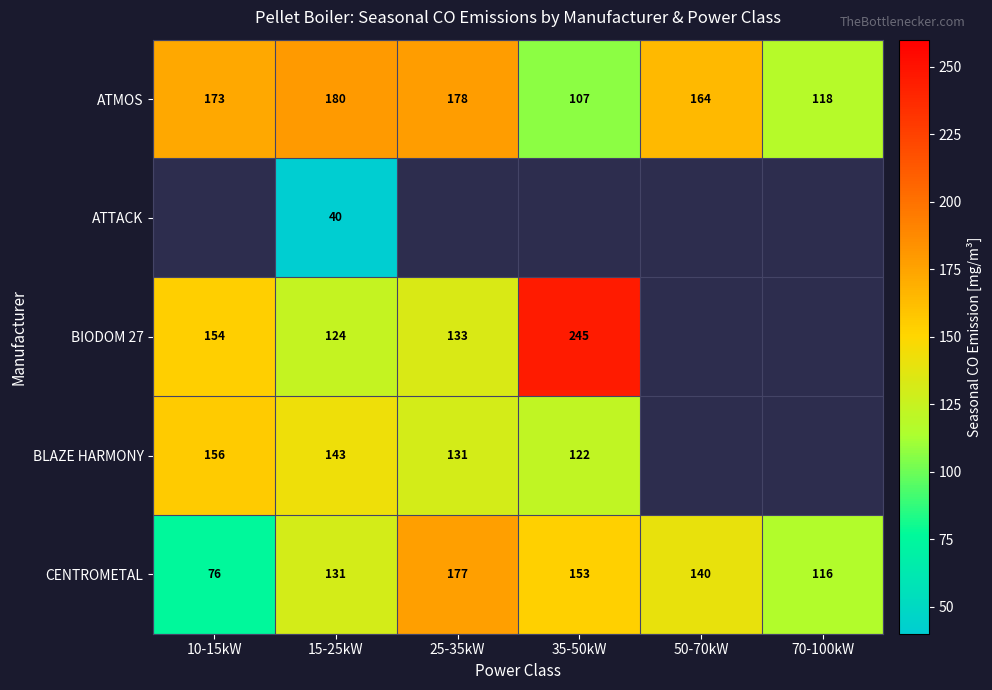

Is the value of BLAZE HARMONY at 35-50kW greater than the value of ATMOS at 35-50kW?

Yes